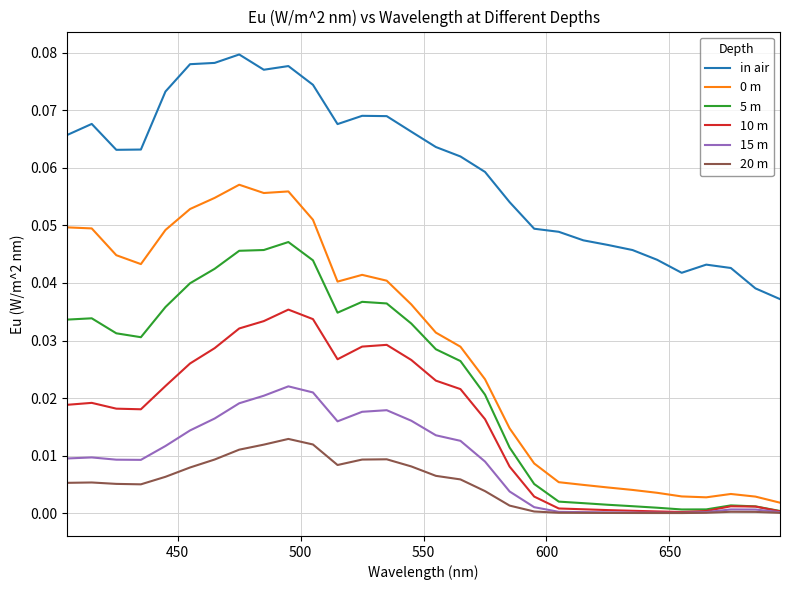

Which series has the largest total across all categories?

in air